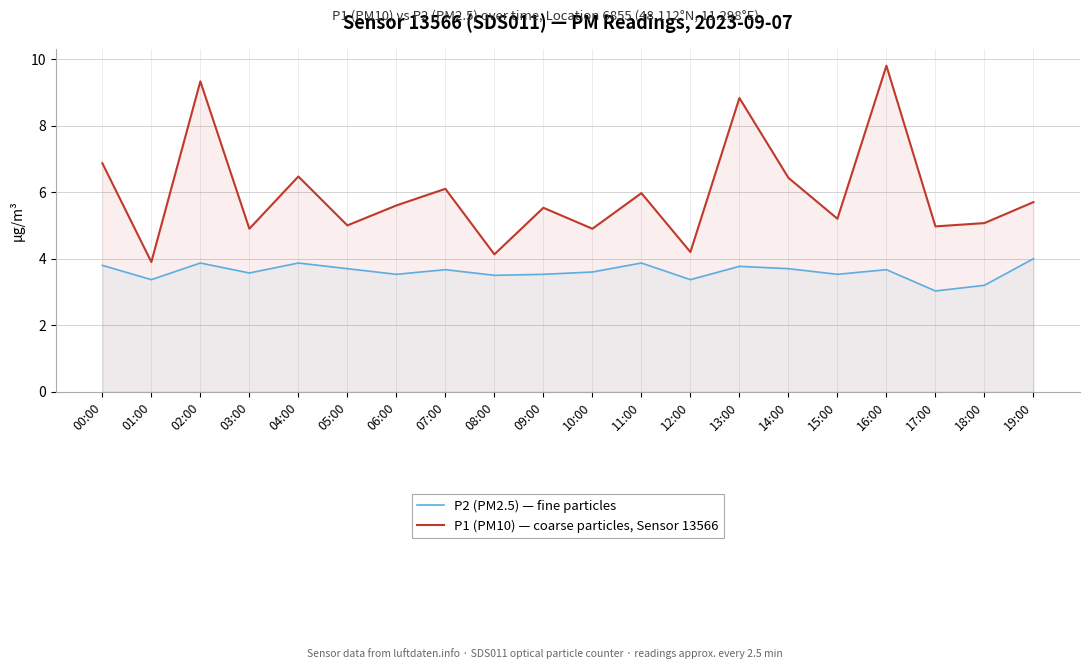

What is the value of the P1 (PM10) — coarse particles, Sensor 13566 point at the 9th from the left?

4.1